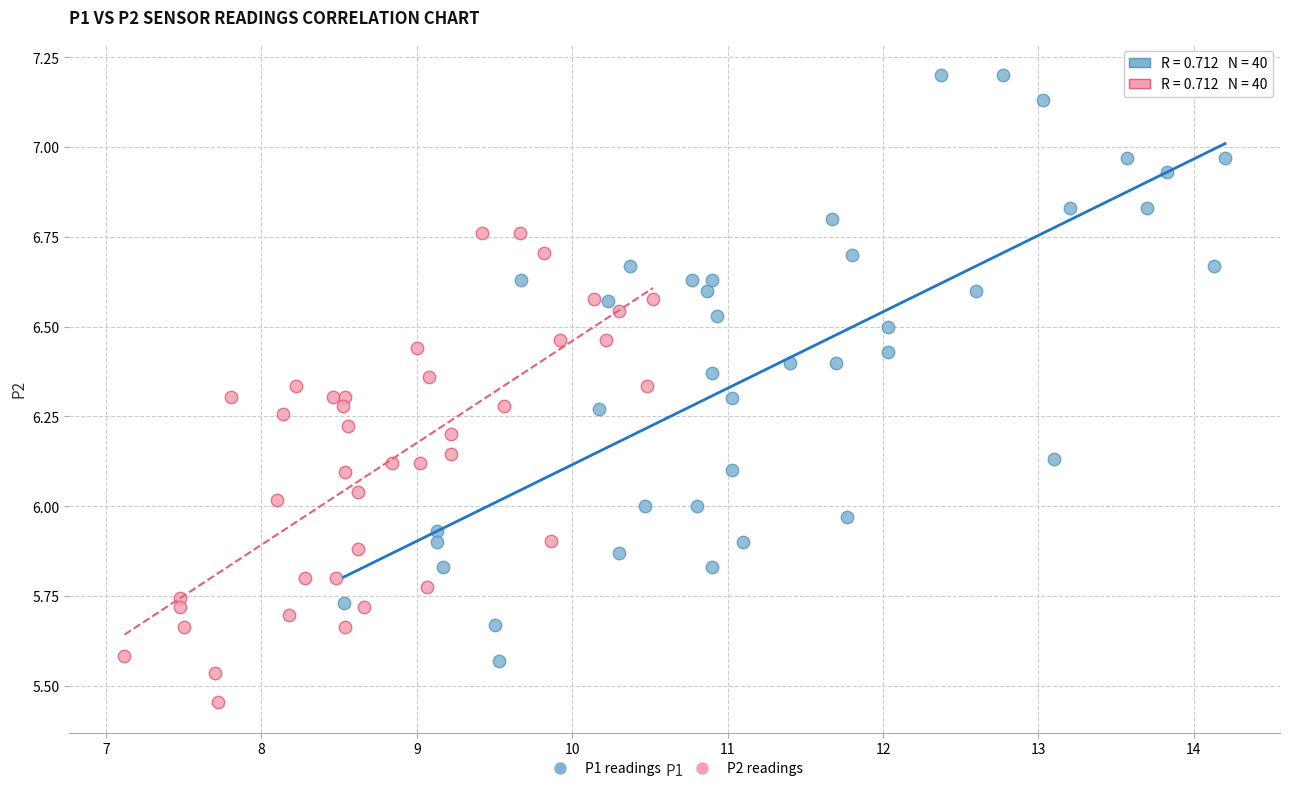

Which series contains the highest Y value?

P1 readings